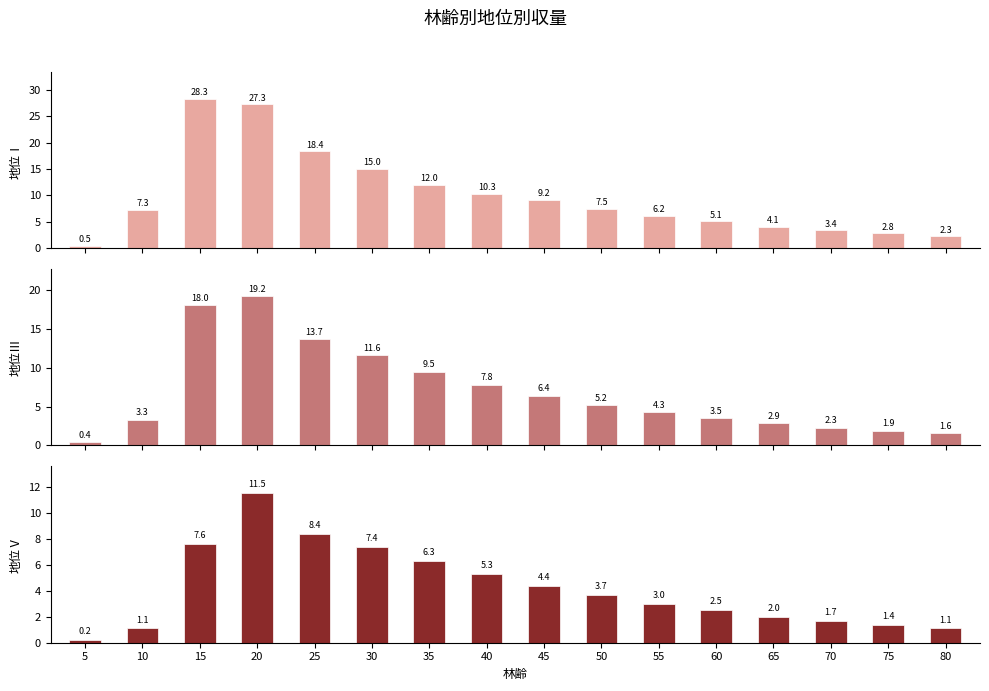

The 地位Ⅲ series shows 17.9 at 30. True or false?

False